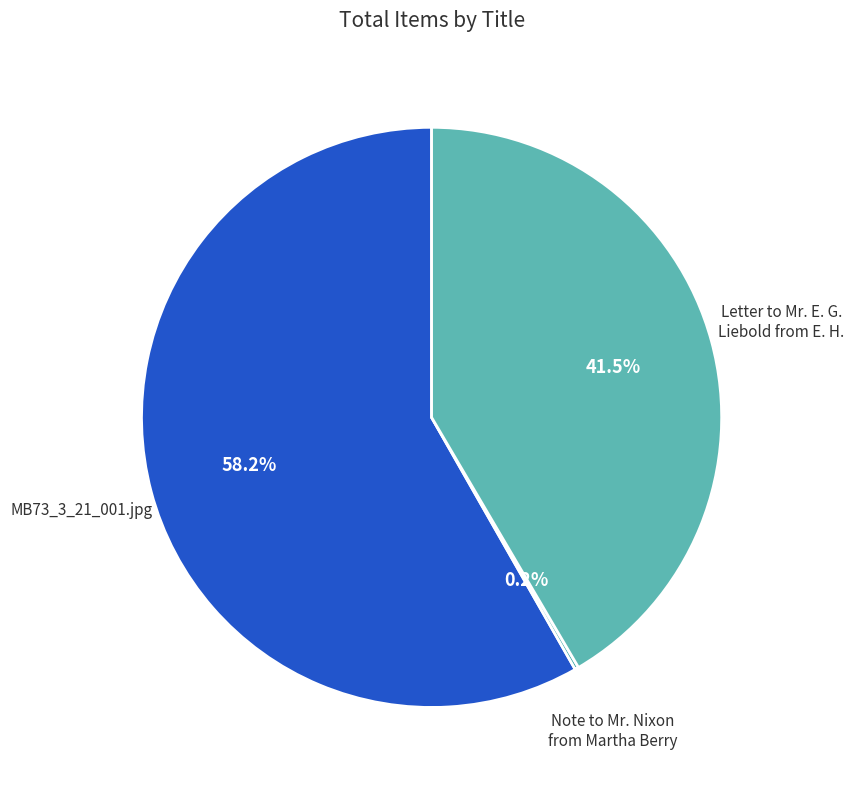

Is there any slice that represents more than half of the pie?

Yes